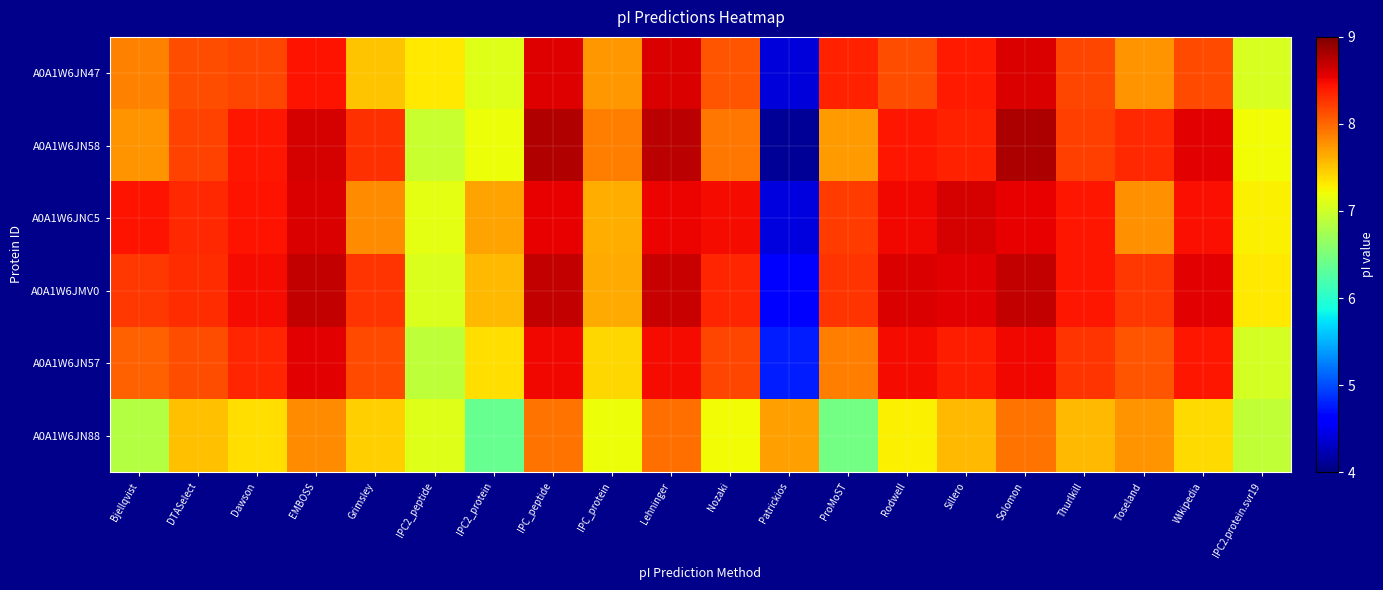

Which series has the largest total across all categories?

A0A1W6JMV0